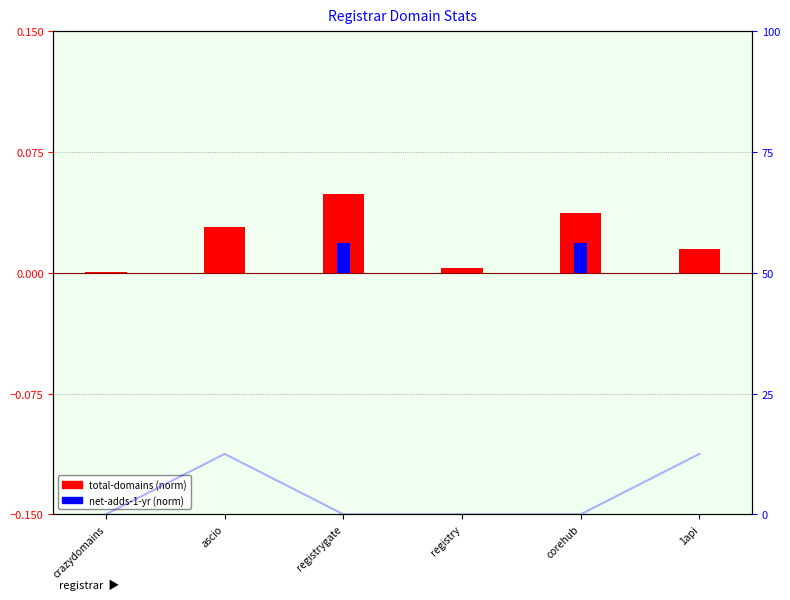

What is the label of the 2nd bar from the left?

ascio